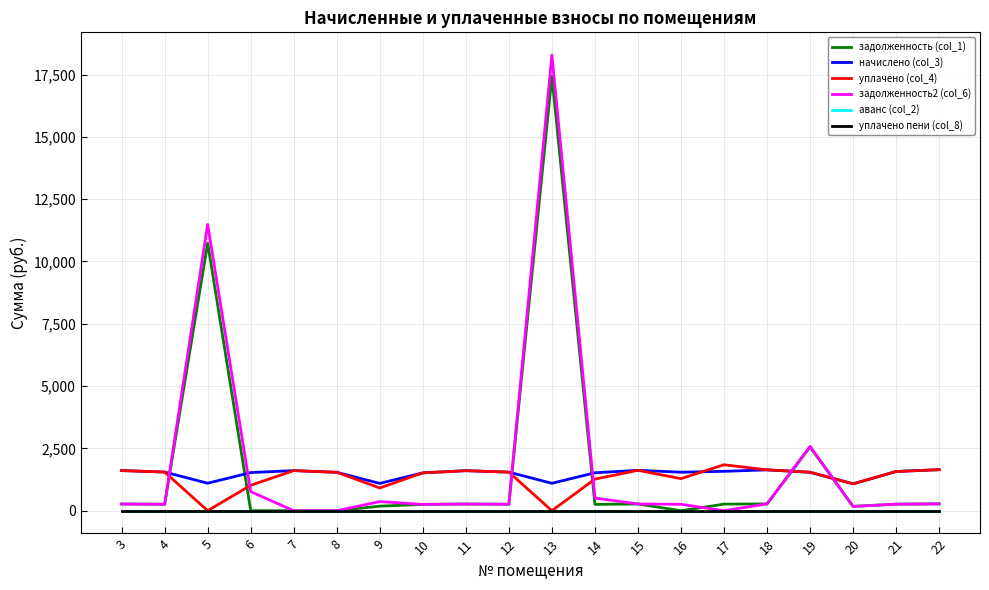

The задолженность (col_1) series shows 115.7 at 14. True or false?

False